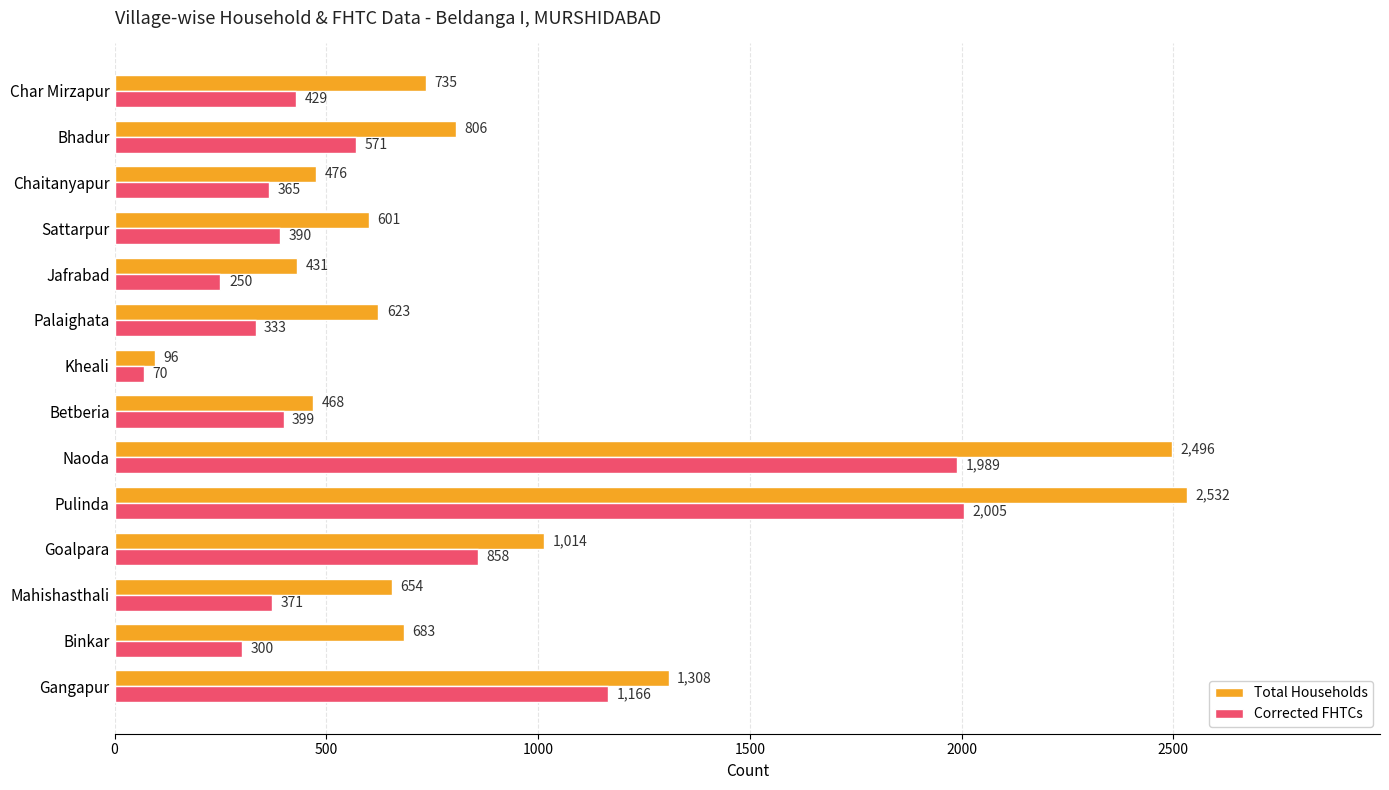

Which series has the widest spread of values?

Total Households